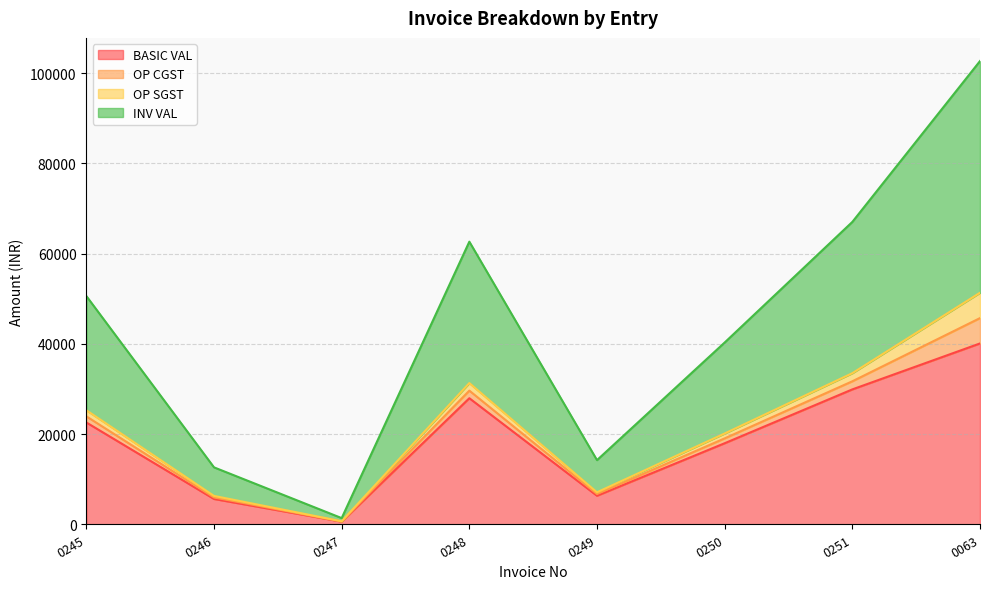

Between 0246 and 0251, which series saw the biggest shift?

INV VAL